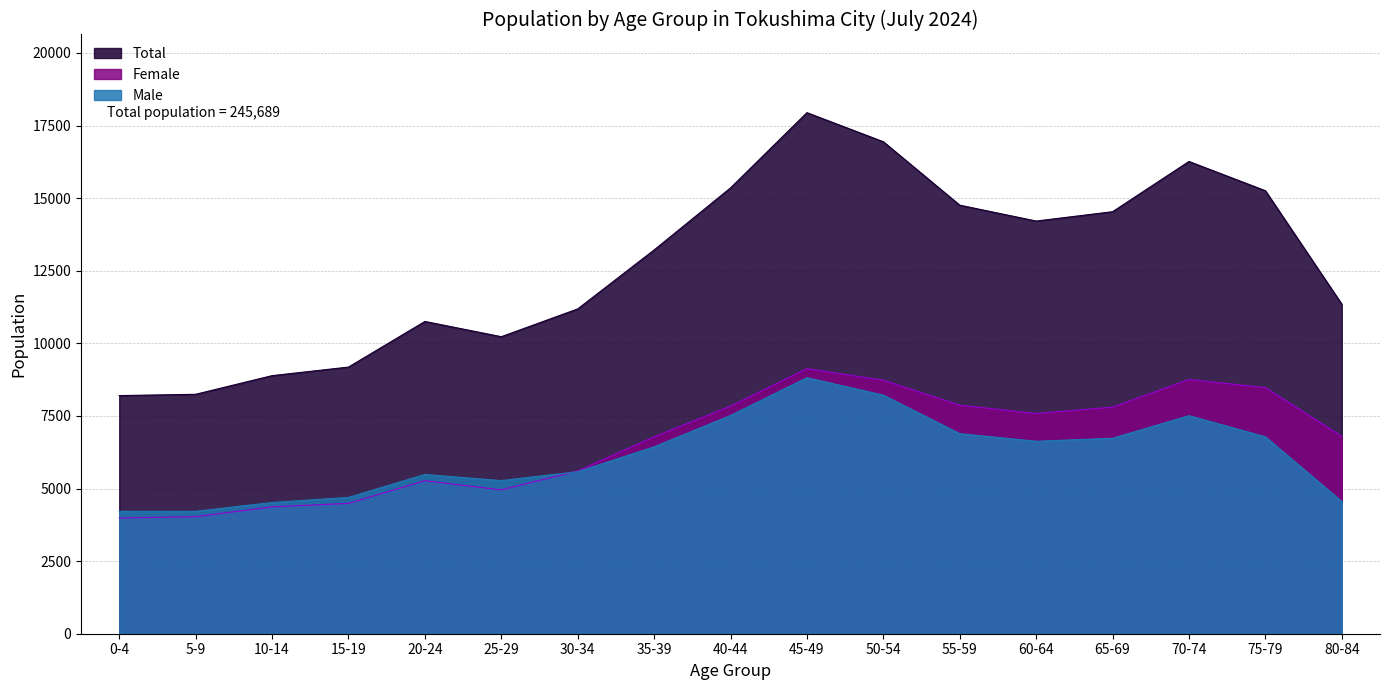

How many lines are shown in the chart?

3